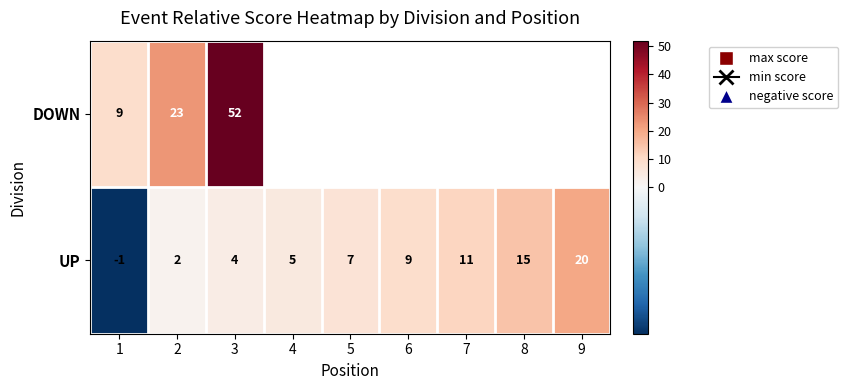

At which label is UP closest to 9?

6